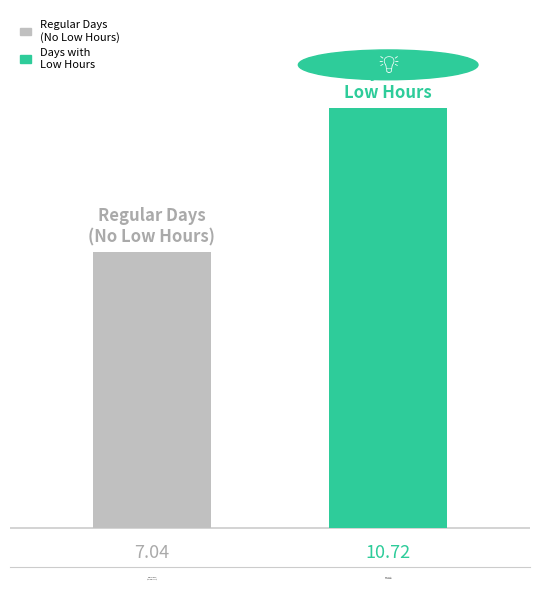

What is the difference between the maximum and minimum values?

3.7